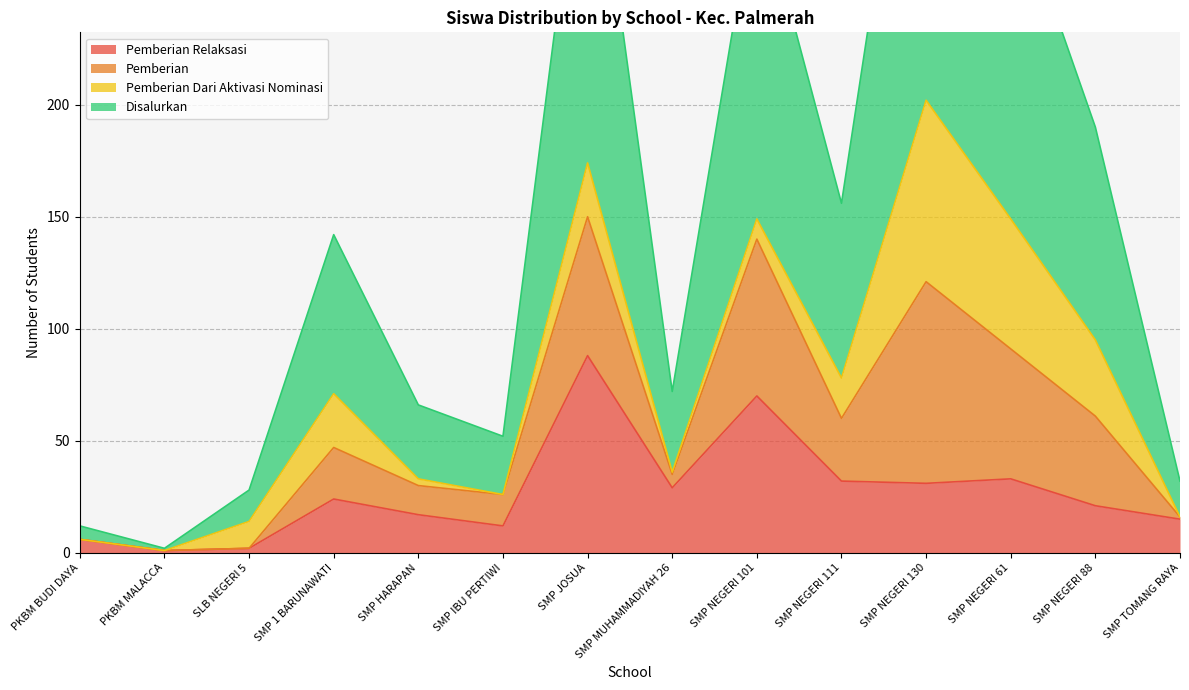

Between SMP NEGERI 130 and SMP TOMANG RAYA, which series saw the biggest shift?

Disalurkan